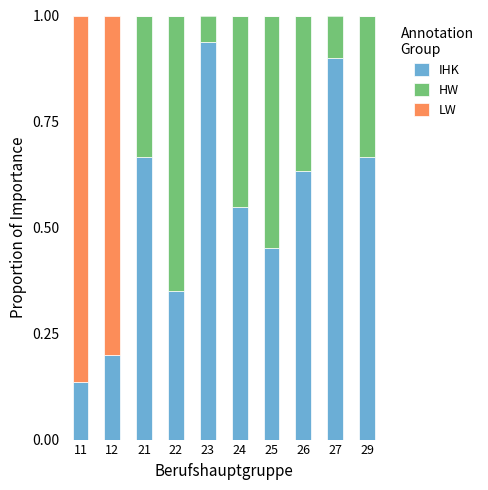

What is the total value across all series at 29?

1.0